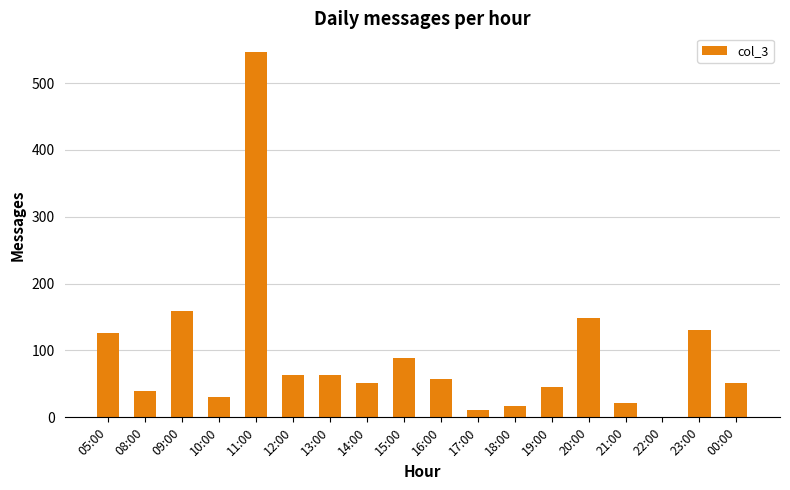

True or false: the data shows 63 at 12:00.

True